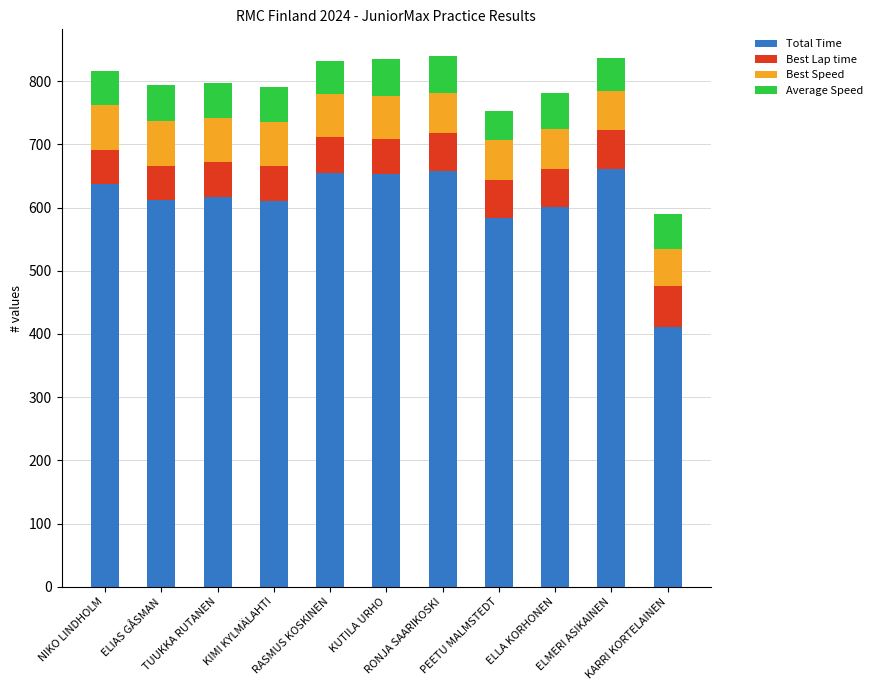

What is the lowest value of the Total Time series?

410.9